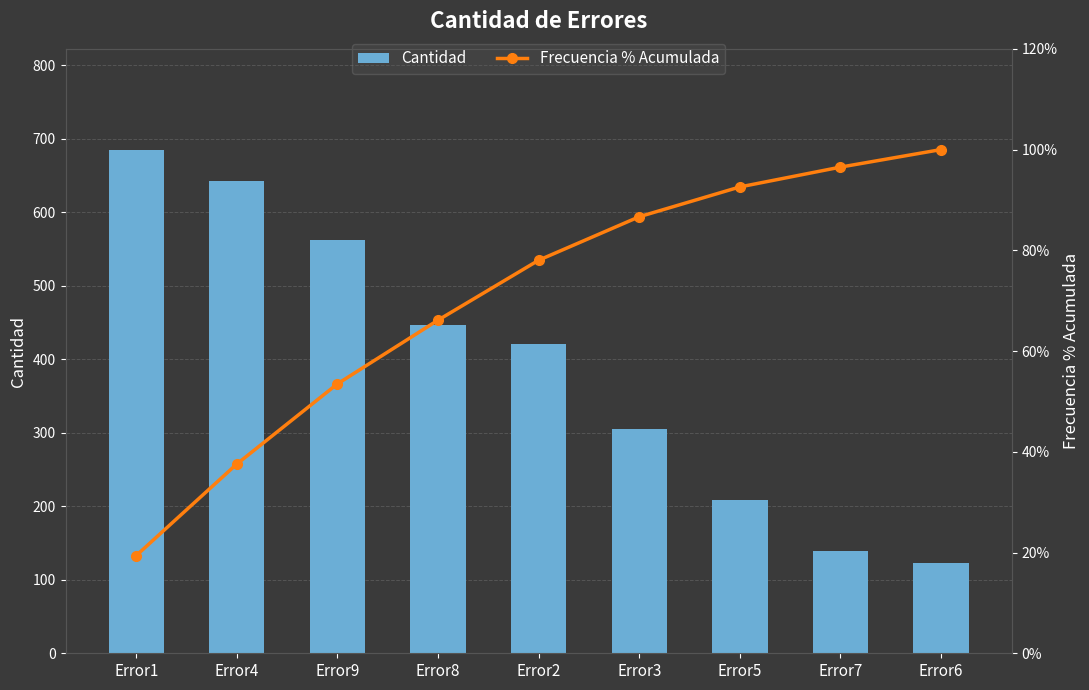

Between Error8 and Error6, which series saw the biggest shift?

Cantidad